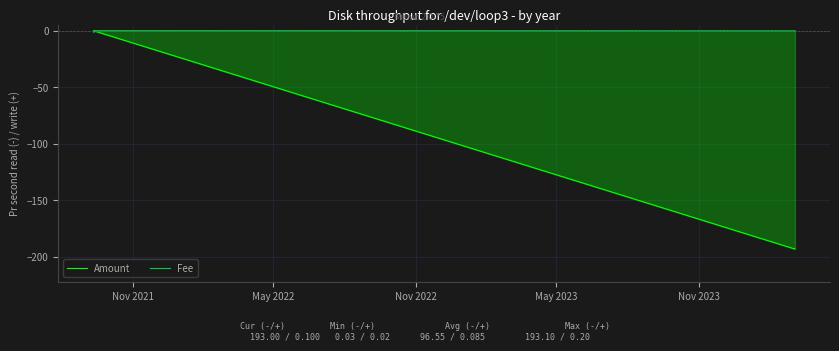

True or false: Amount has more than 2 points higher than both neighbors.

False